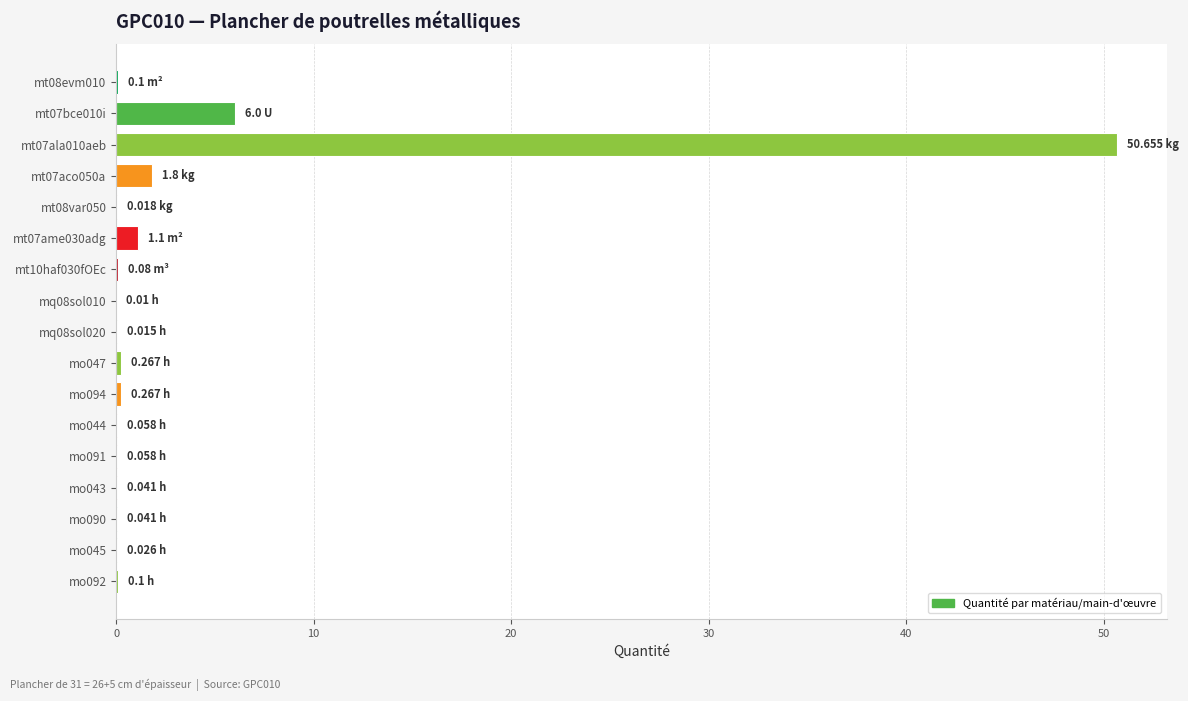

What is the sum of all values?

60.6